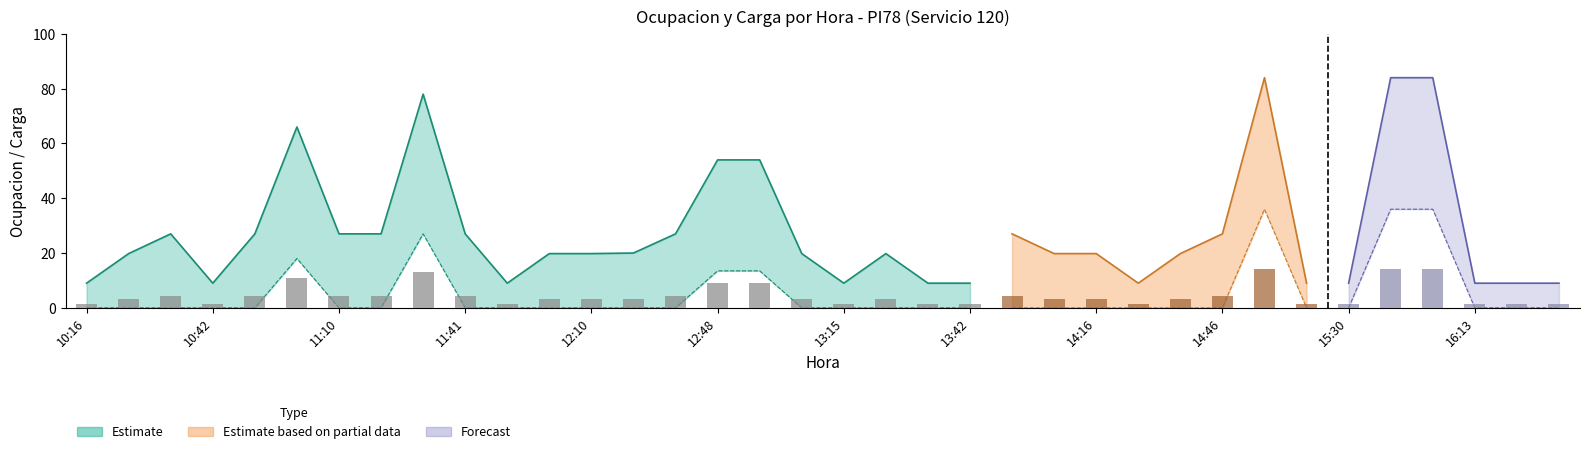

True or false: Carga_lower has a value of 0.0 at 16:21.

True